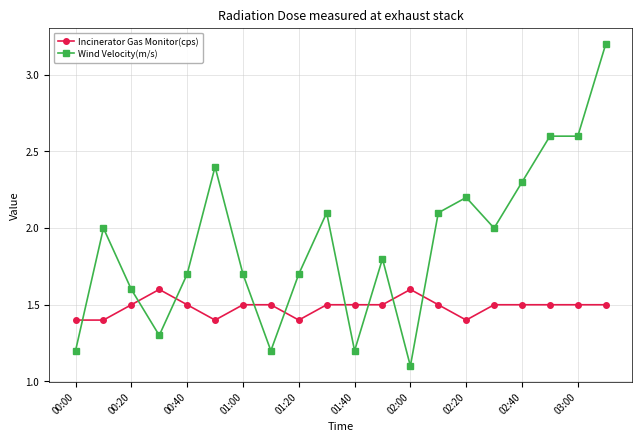

What is the maximum value shown in the chart?

3.2